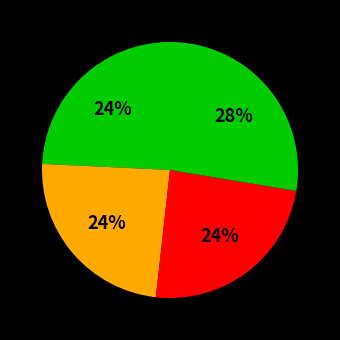

How many segments does this pie chart have?

4